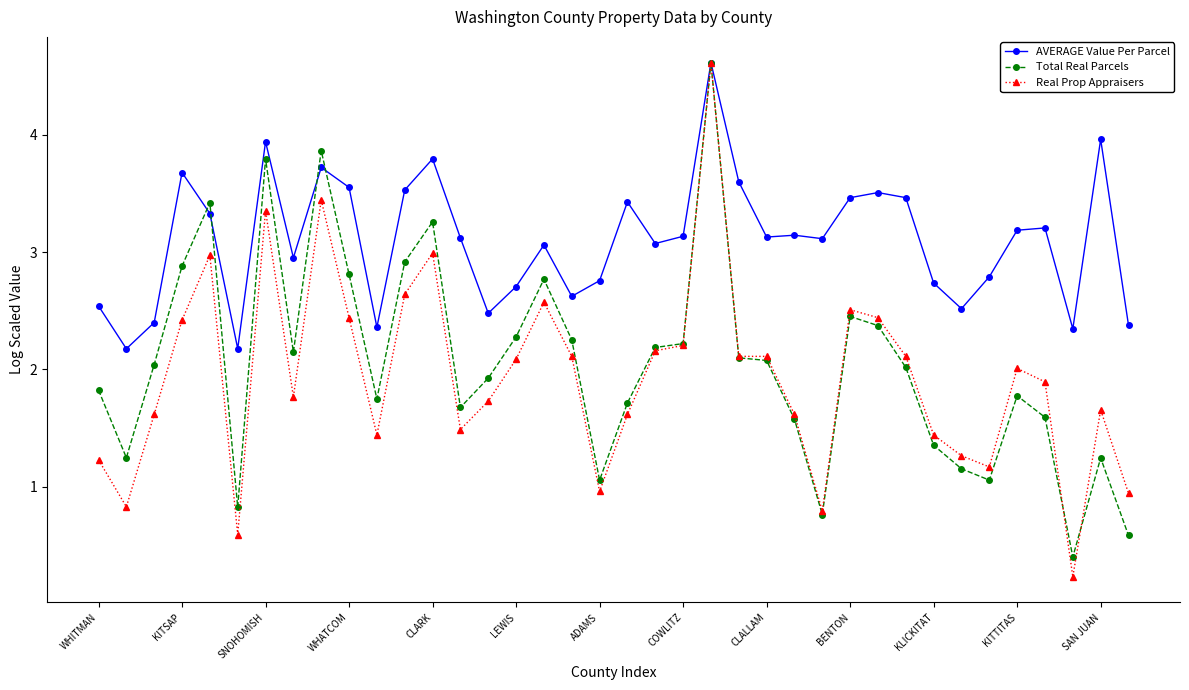

True or false: AVERAGE Value Per Parcel has more than 0 interior local peaks.

True